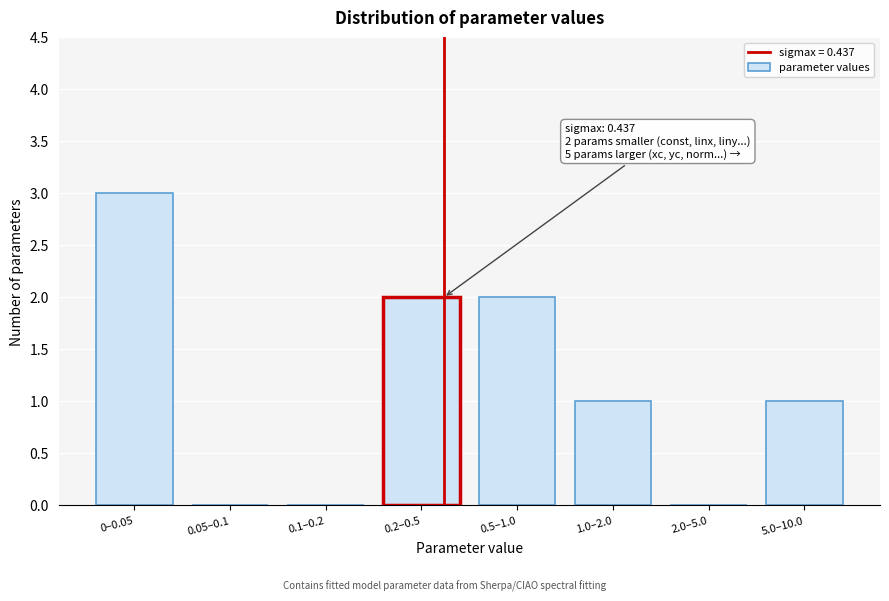

Reading right to left, extract all data points from this chart.

5.0–10.0=1	2.0–5.0=0	1.0–2.0=1	0.5–1.0=2	0.2–0.5=2	0.1–0.2=0	0.05–0.1=0	0–0.05=3